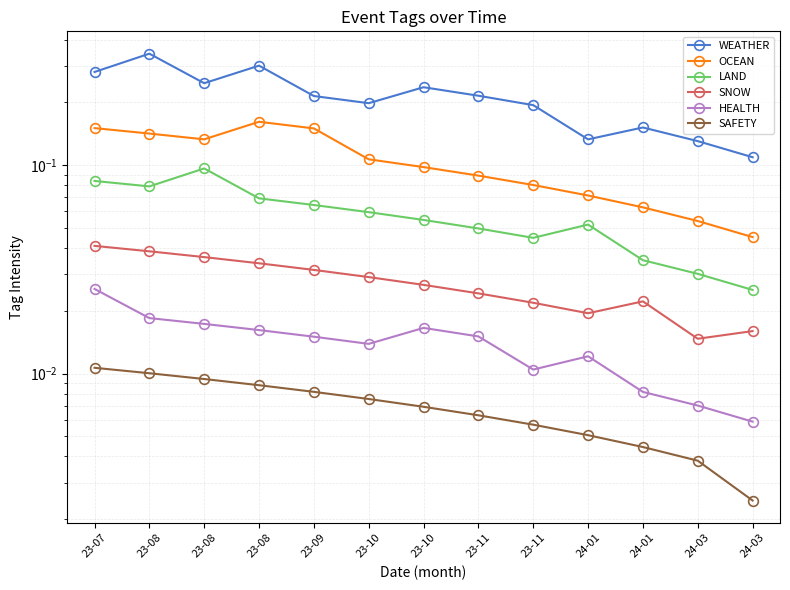

Rank the categories by SAFETY value from highest to lowest.

23-07, 23-08, 23-08, 23-08, 23-09, 23-10, 23-10, 23-11, 23-11, 24-01, 24-01, 24-03, 24-03